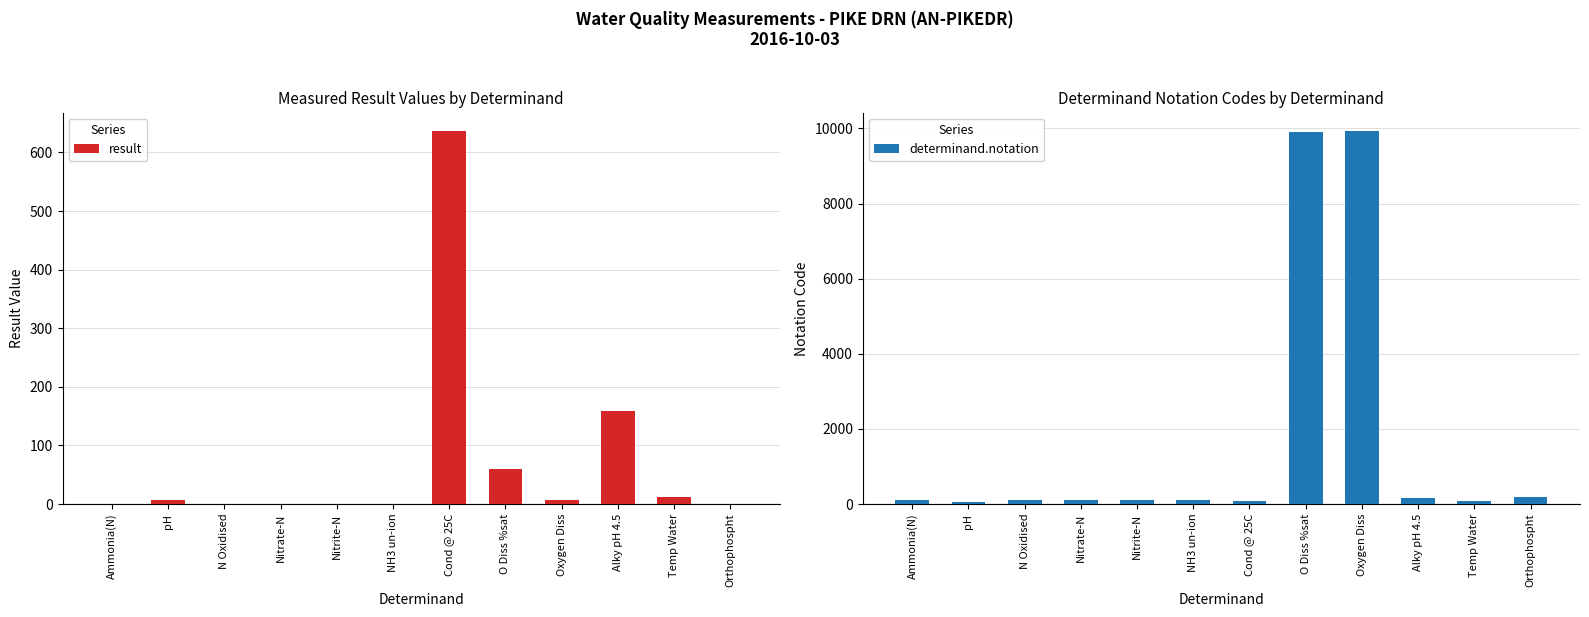

What is the highest value of the result series?

636.0